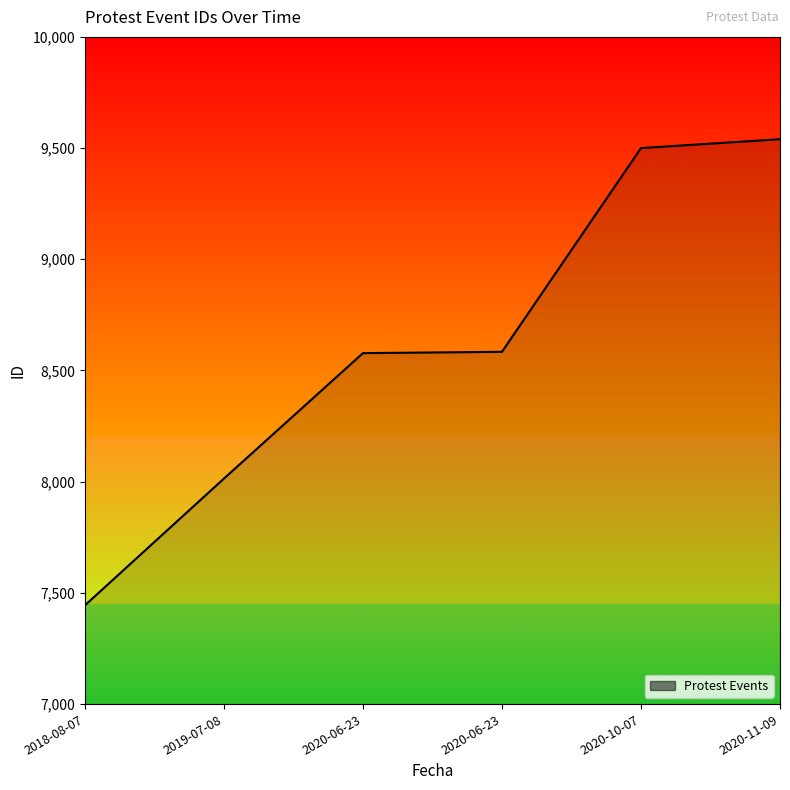

The chart shows a value of 2252 at 2020-06-23. True or false?

False